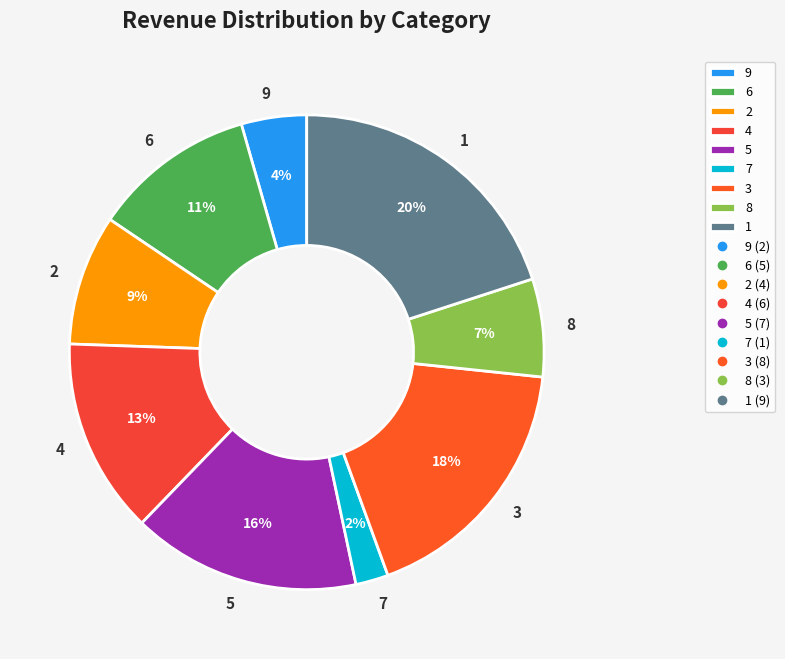

To the nearest percent, what portion does 6 represent?

11%